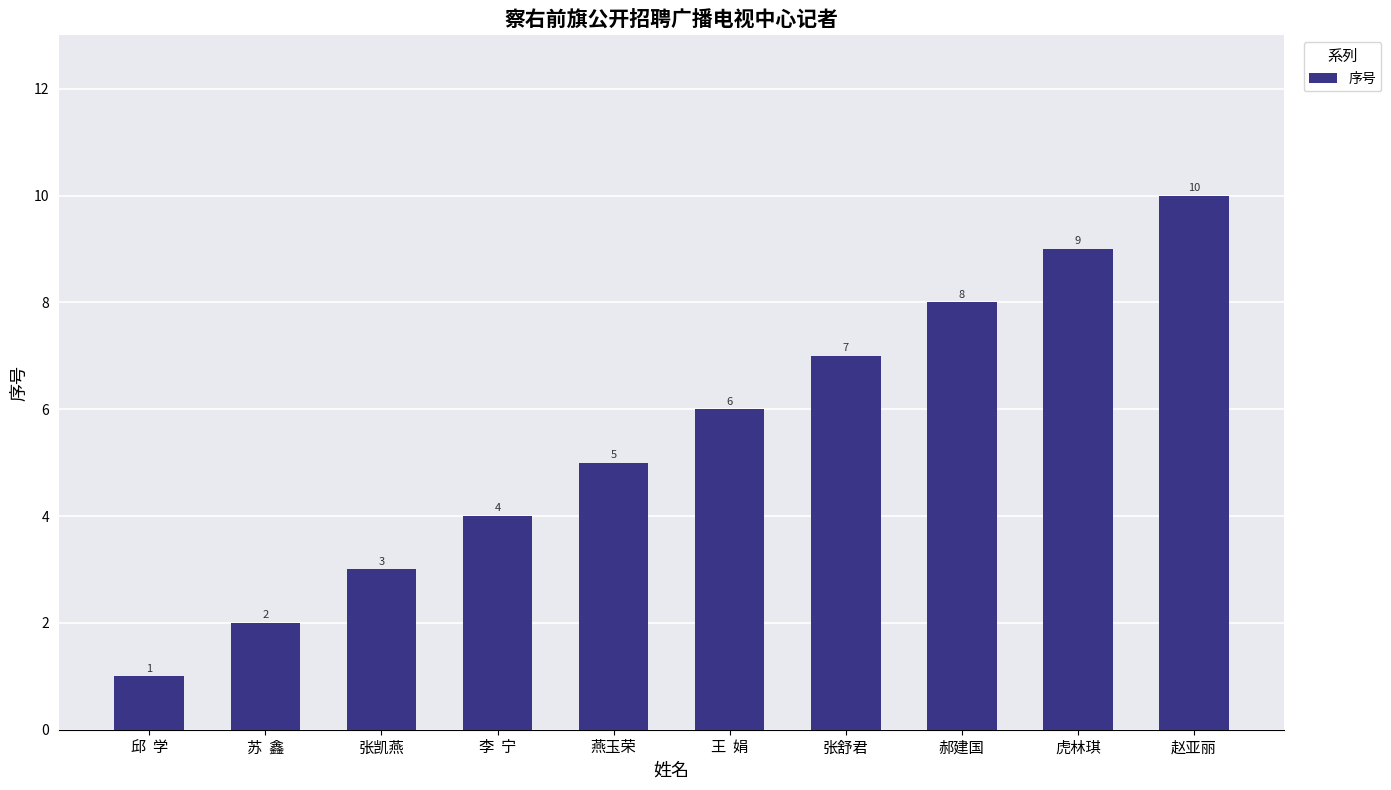

List the labels in order of value, smallest first.

邱  学, 苏  鑫, 张凯燕, 李  宁, 燕玉荣, 王  娟, 张舒君, 郝建国, 虎林琪, 赵亚丽